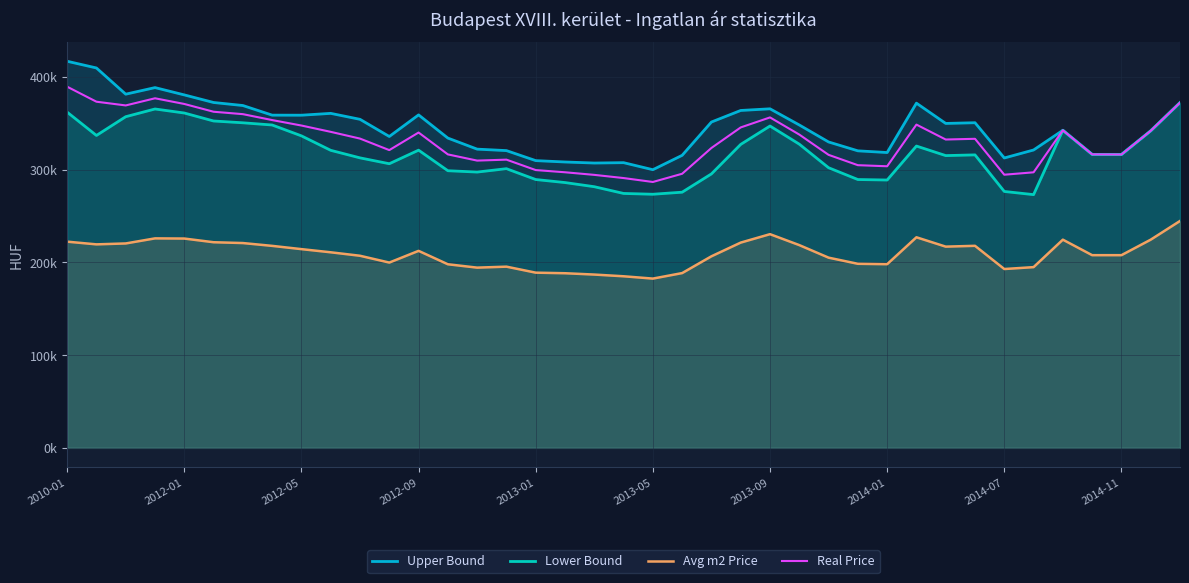

True or false: Upper Bound has a value of 550628 at 27.

False